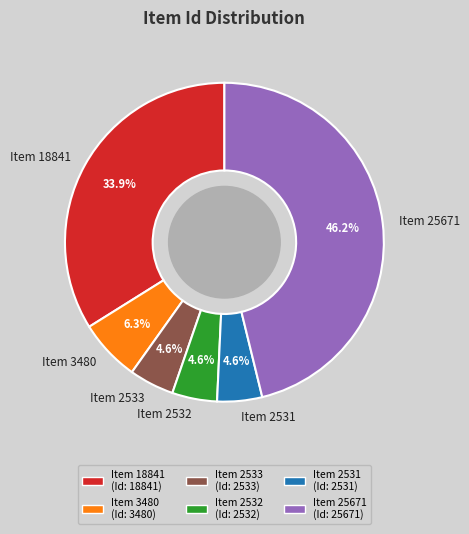

To the nearest percent, what is the average slice percentage?

17%